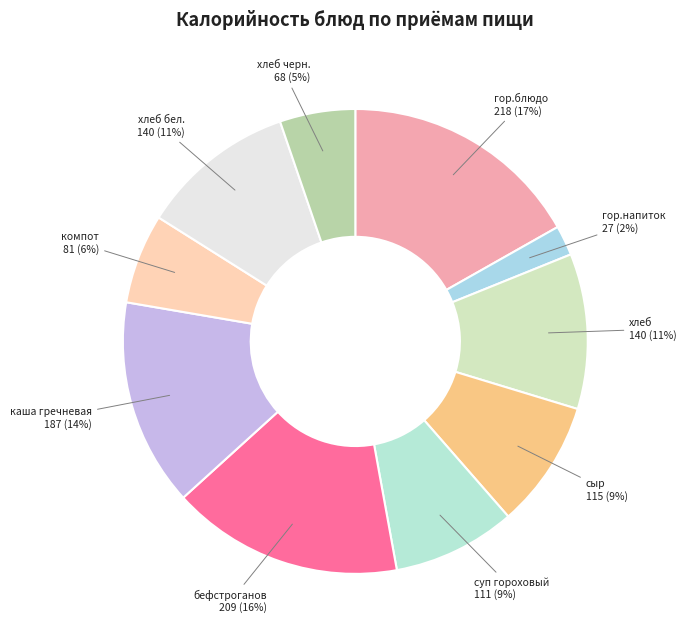

Rank the categories by value from highest to lowest.

Завтрак (гор.блюдо), Обед (бефстроганов), Обед (каша гречневая), Завтрак (хлеб), Обед (хлеб бел.), Завтрак (сыр), Обед (суп гороховый), Обед (компот), Обед (хлеб черн.), Завтрак (гор.напиток)